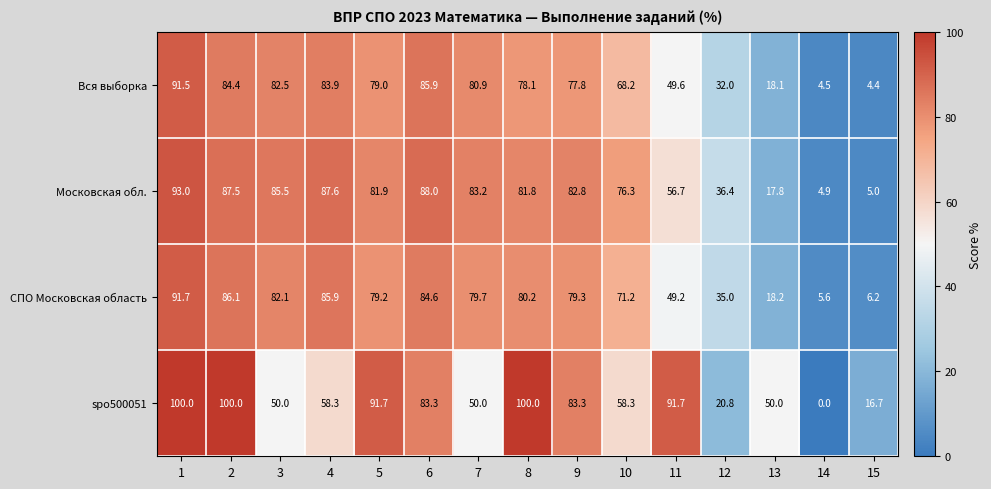

Rank the categories by Московская обл. value from lowest to highest.

14, 15, 13, 12, 11, 10, 8, 5, 9, 7, 3, 2, 4, 6, 1